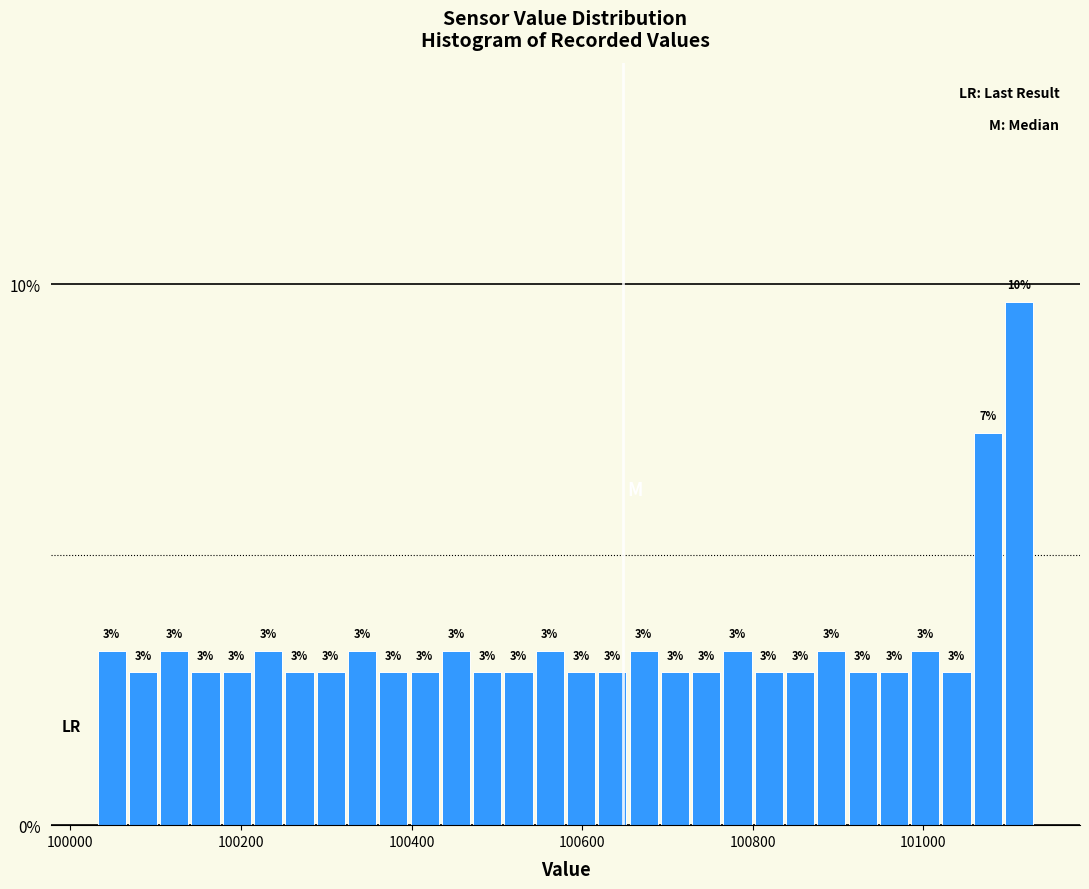

Read against the x-axis, roughly where is the centre of the tallest bar?

101120